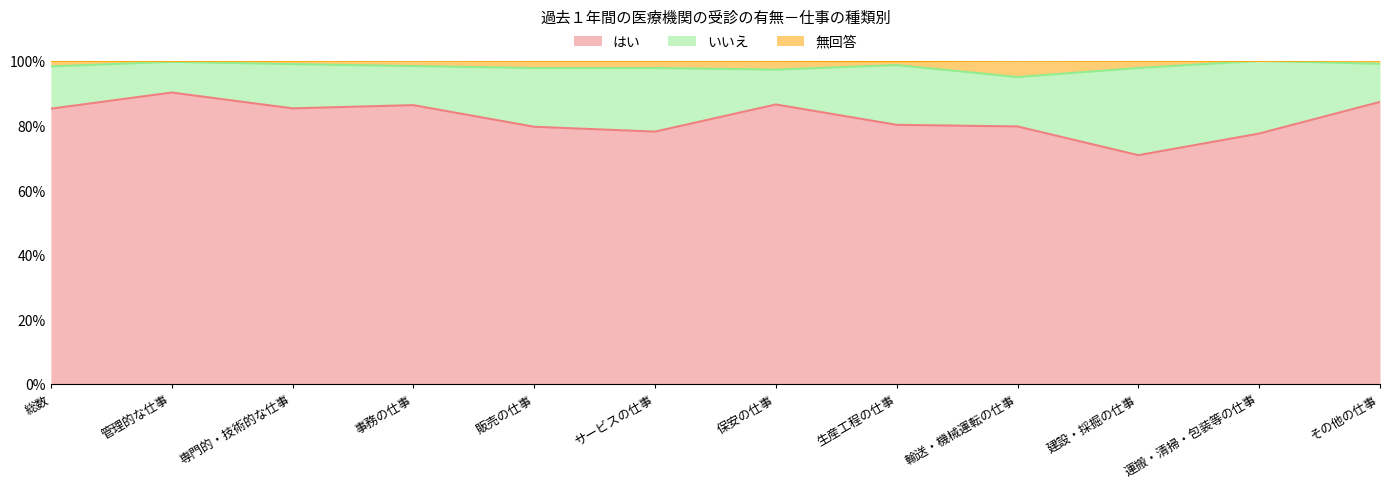

What is the label of the 11th point from the left?

運搬・清掃・包装等の仕事